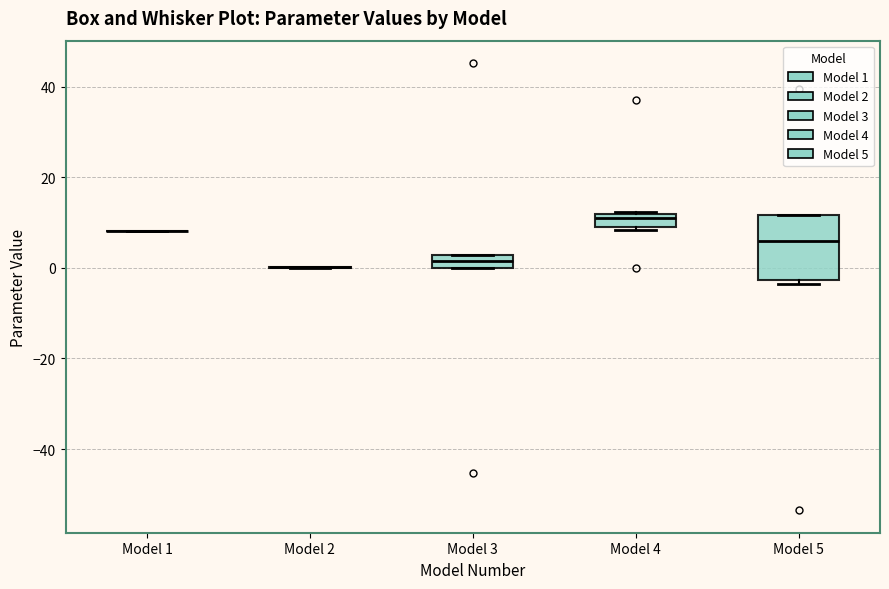

Where is the upper edge of the box for Model 5 on the y-axis? The values are not printed on the chart, so give them approximately, as read against the axis.

12